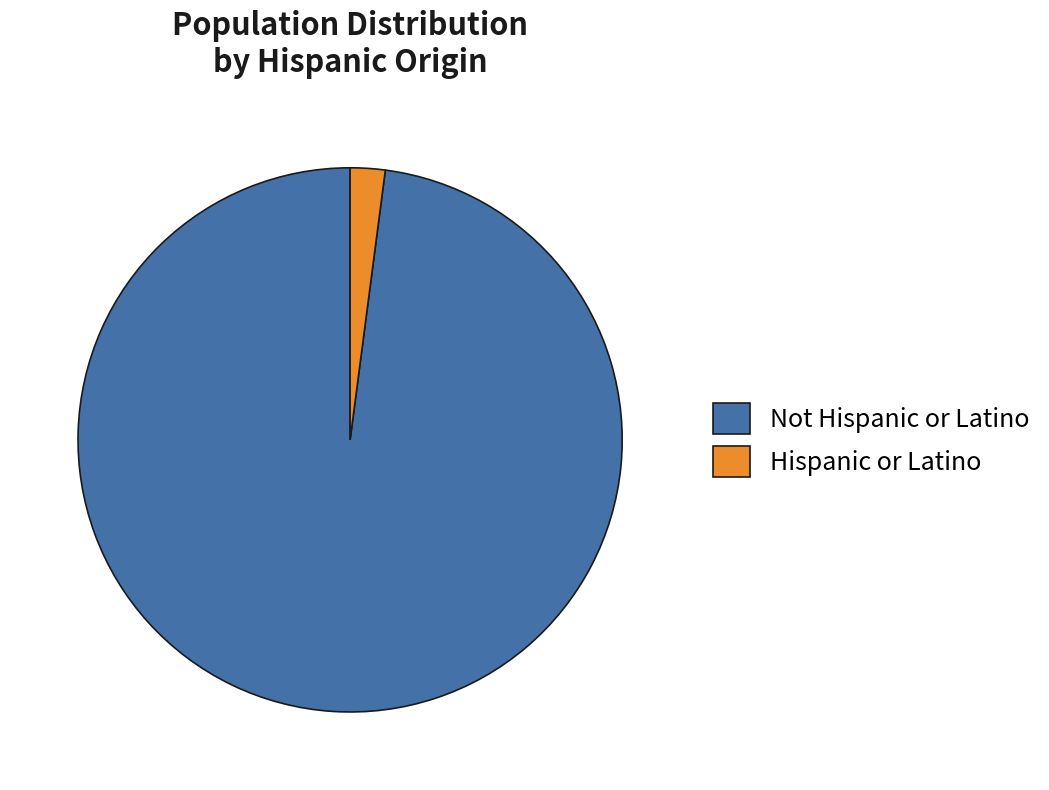

Between Not Hispanic or Latino and Hispanic or Latino, which is larger?

Not Hispanic or Latino